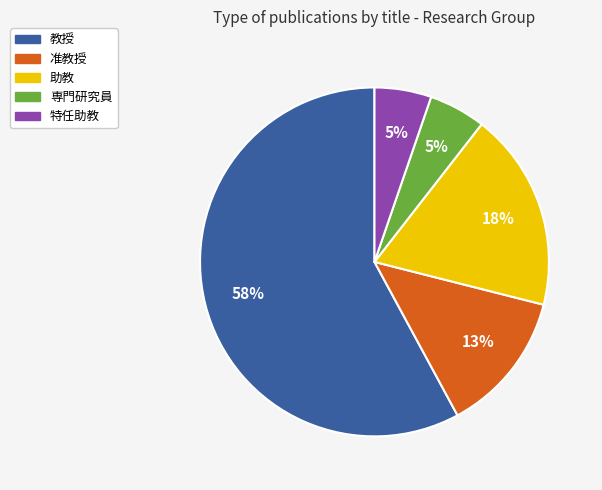

Do 准教授 and 特任助教 together represent more than half of the pie?

No